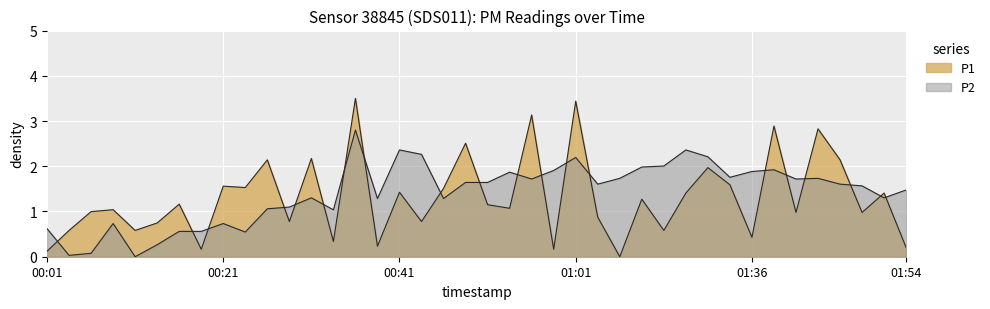

How many lines are shown in the chart?

2